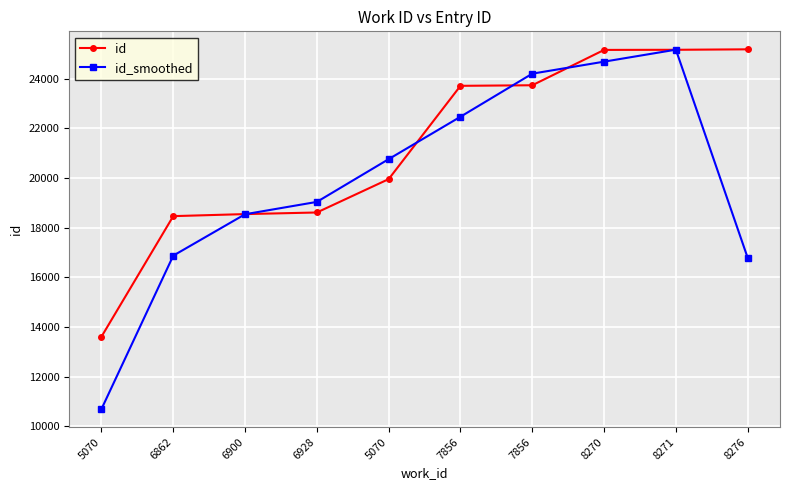

Which category has the highest value in the id_smoothed series?

8271